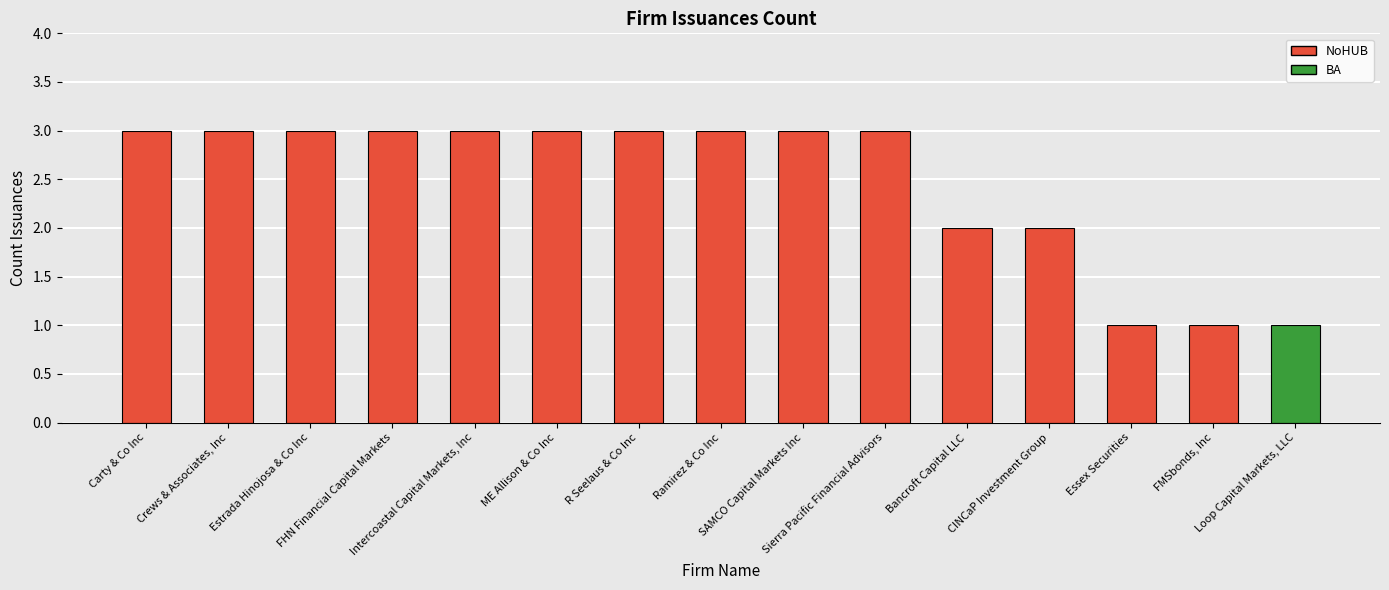

What is the sum of all values?

37